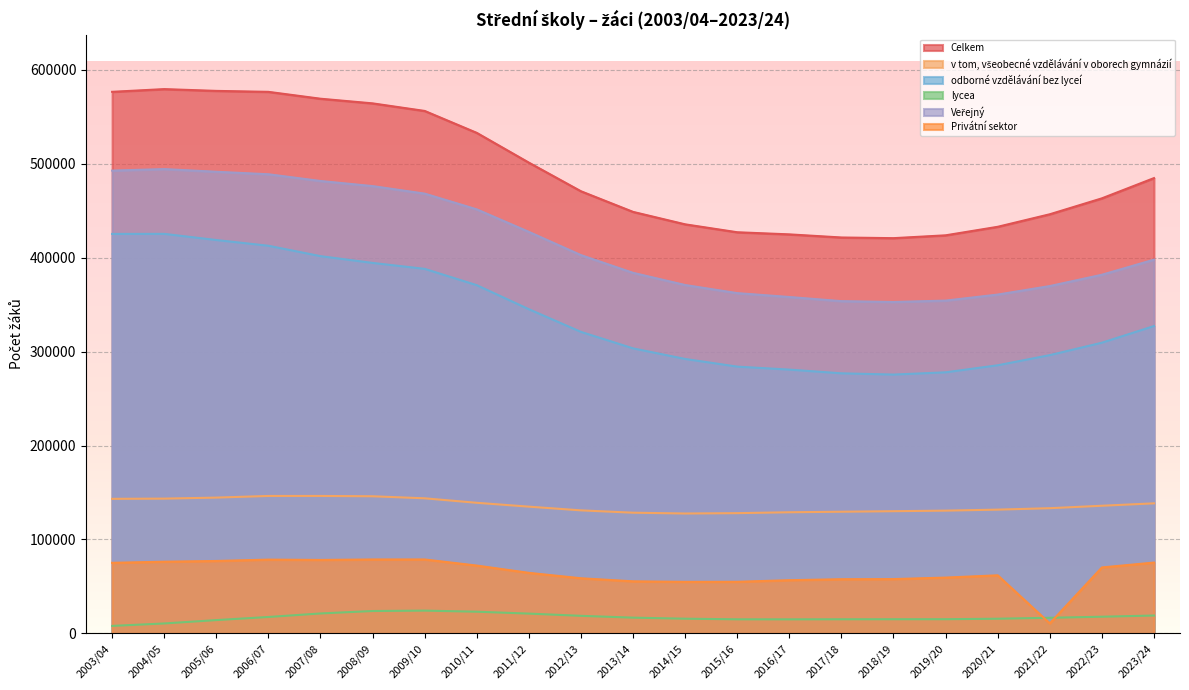

Which has a higher value, 2016/17 or 2008/09?

2008/09